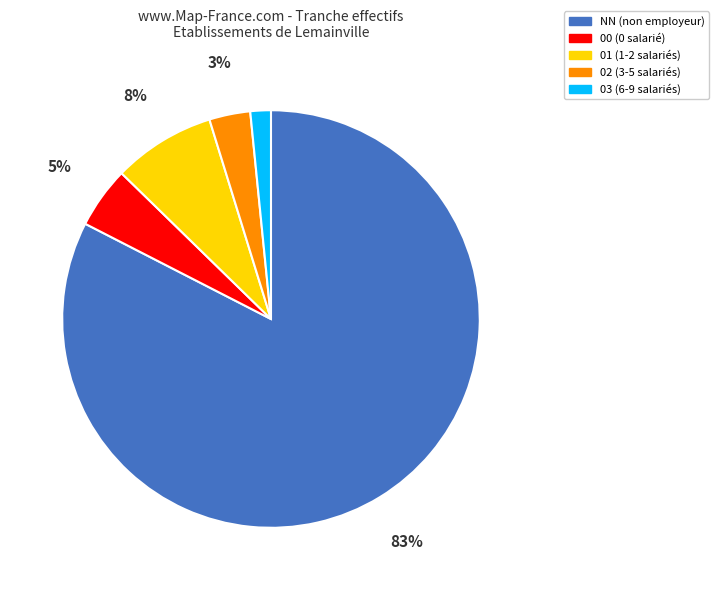

To the nearest percent, what is the average slice percentage?

20%